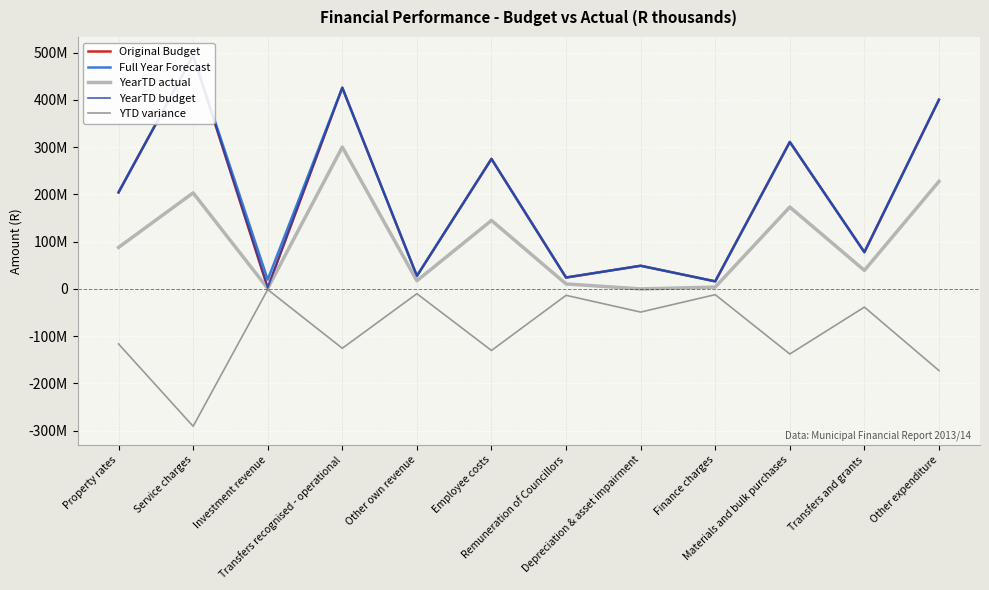

True or false: YearTD budget and YTD variance cross at least once.

False